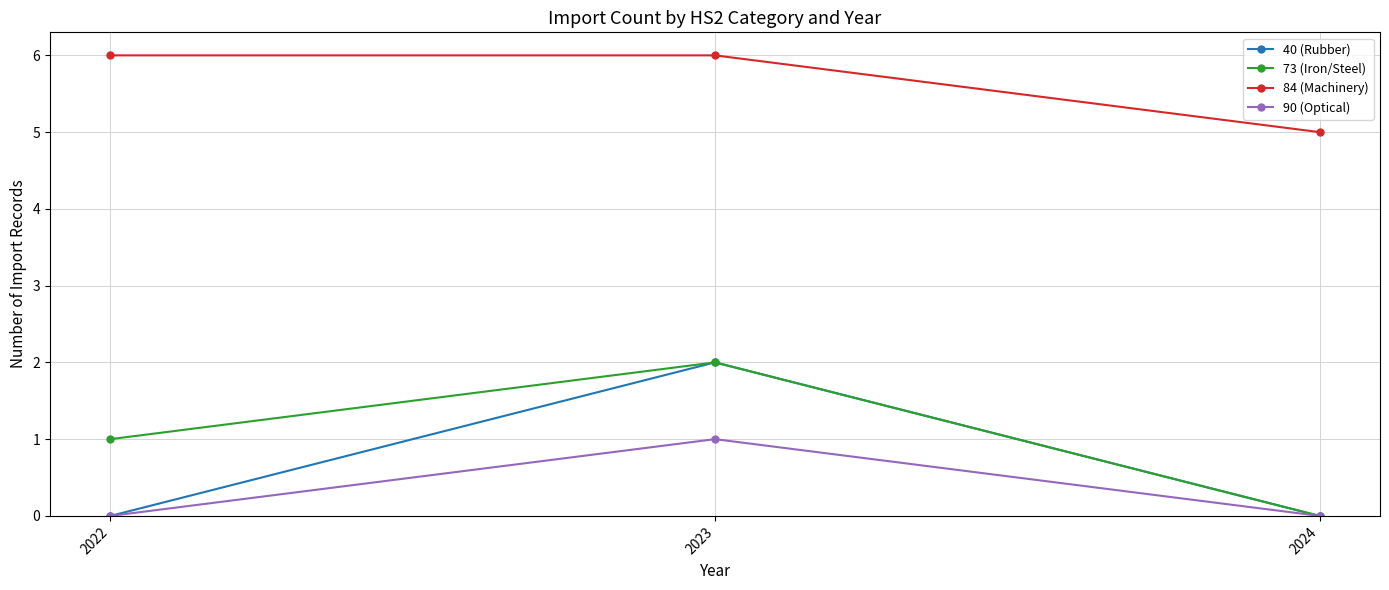

What is the value of the 90 (Optical) point at the 2nd from the left?

1